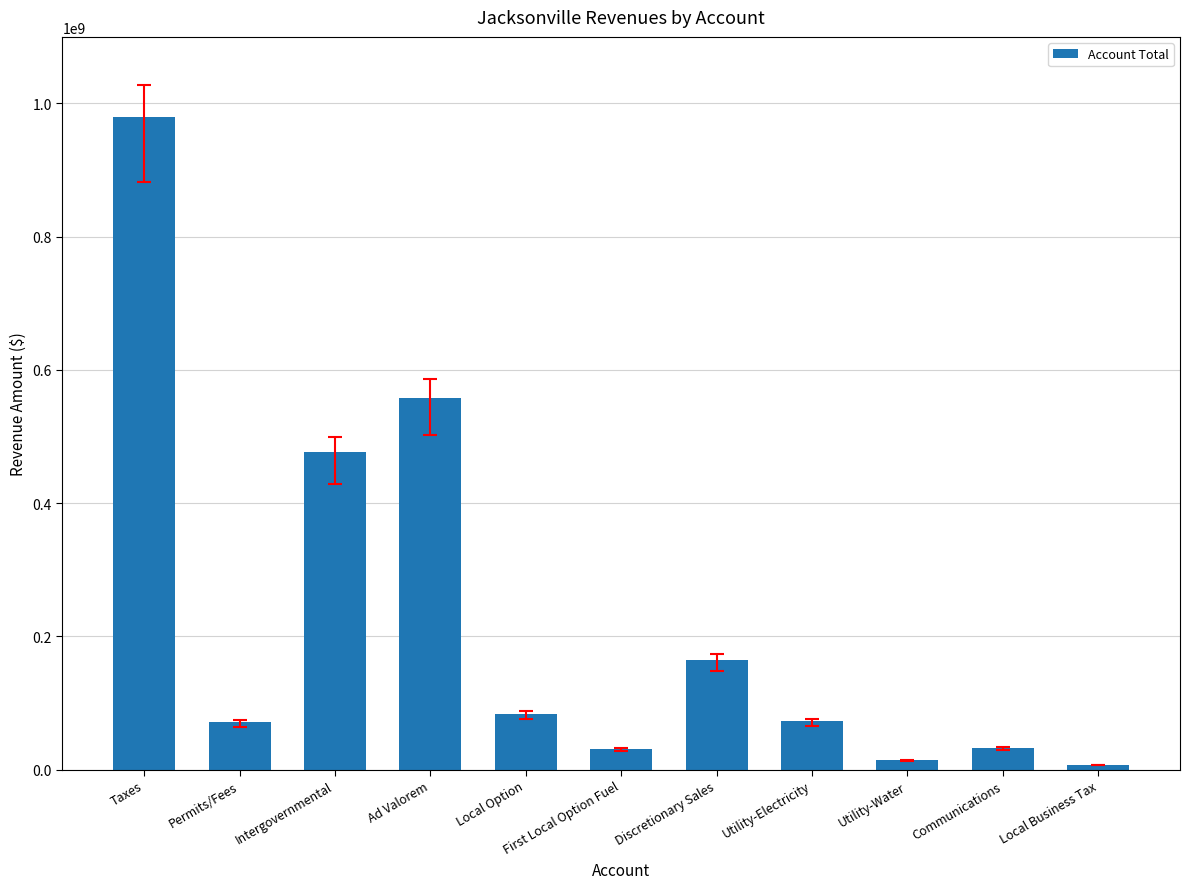

What is the label of the 5th bar from the right?

Discretionary Sales